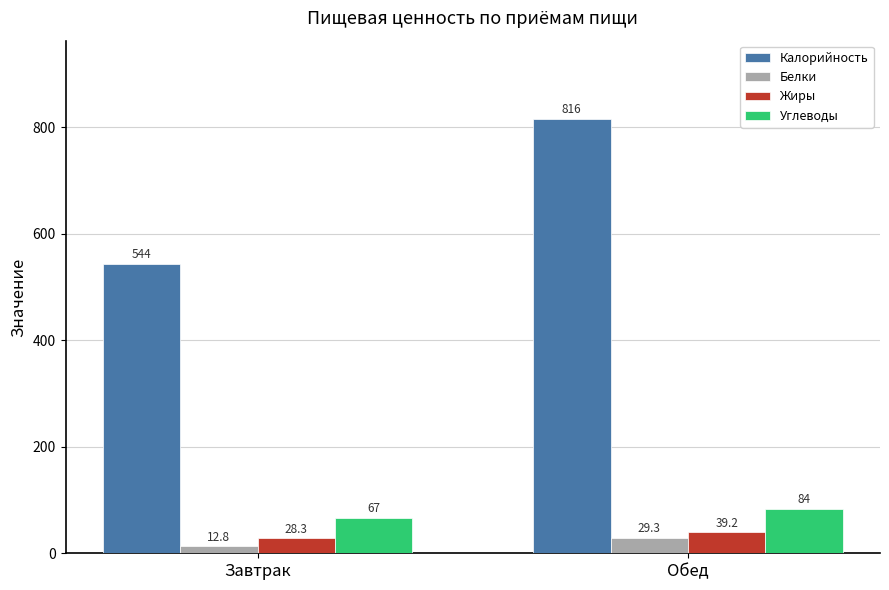

Rank the series by their maximum value, from lowest to highest.

Белки, Жиры, Углеводы, Калорийность